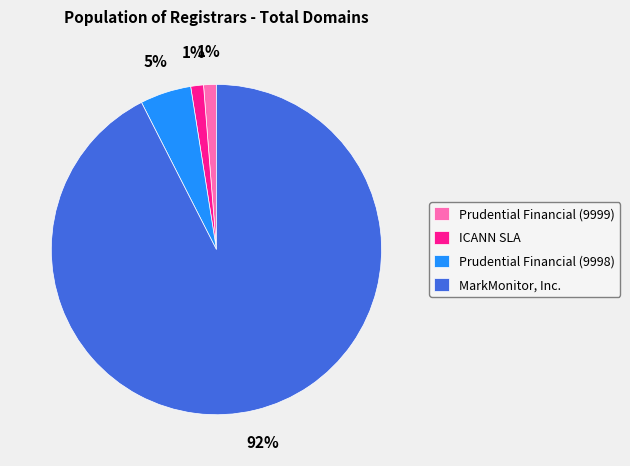

How many slices are in this pie chart?

4